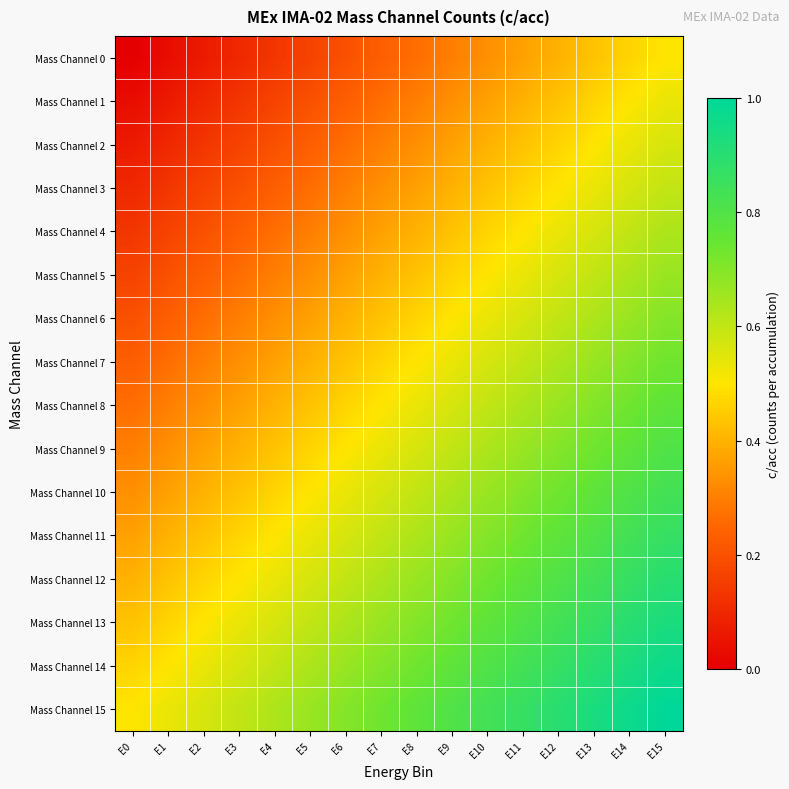

Which label corresponds to the largest value in the chart?

E15